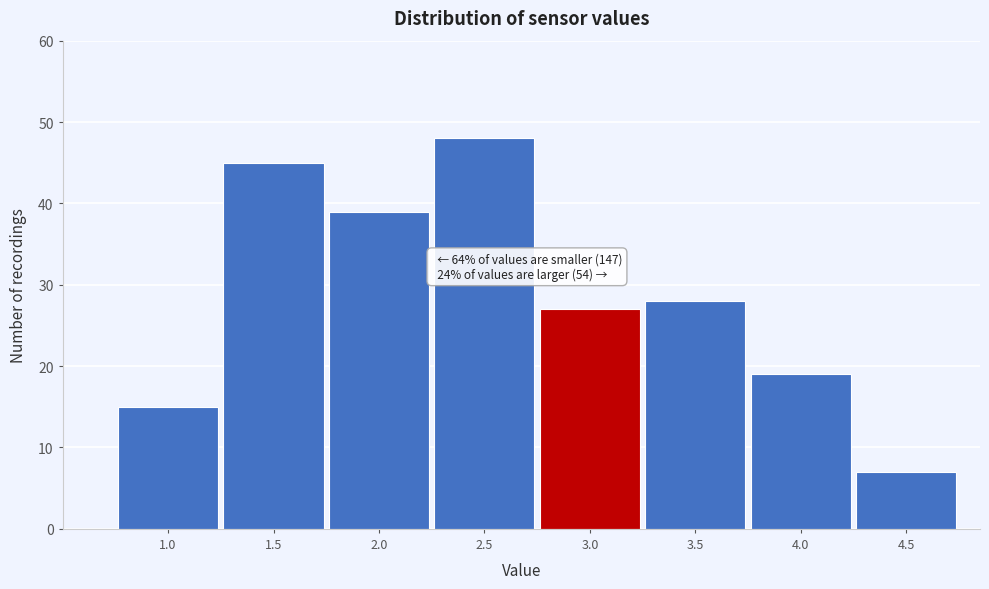

Reading left to right, transcribe all the data shown in this chart.

15	45	39	48	27	28	19	7